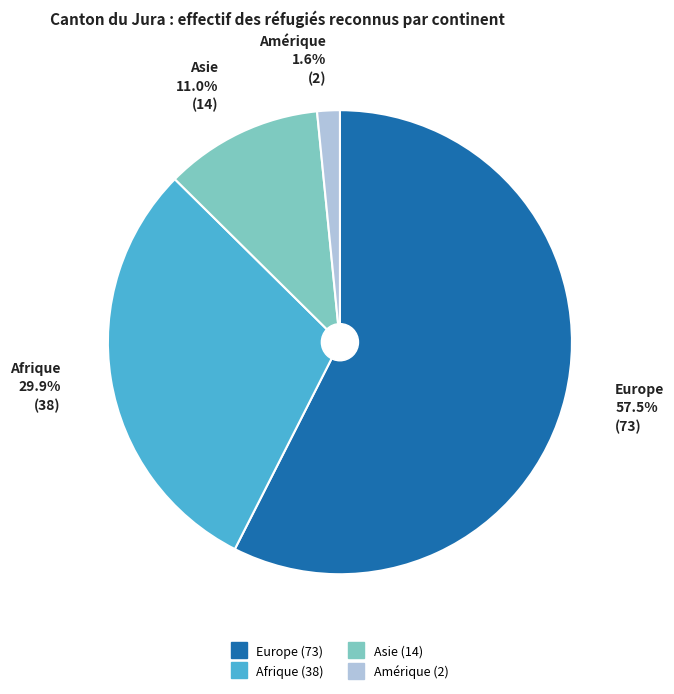

Is there any slice that represents more than half of the pie?

Yes